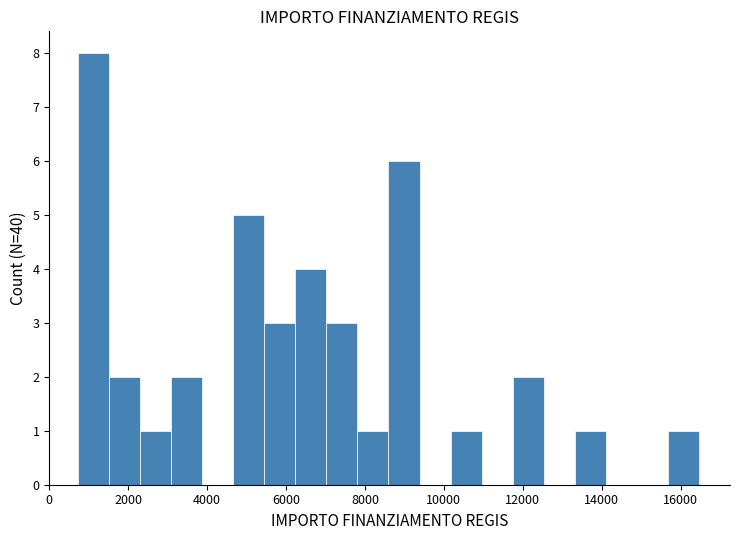

Around what value on the x-axis is the tallest bar? Give the approximate position of its centre, as read against the axis.

1200